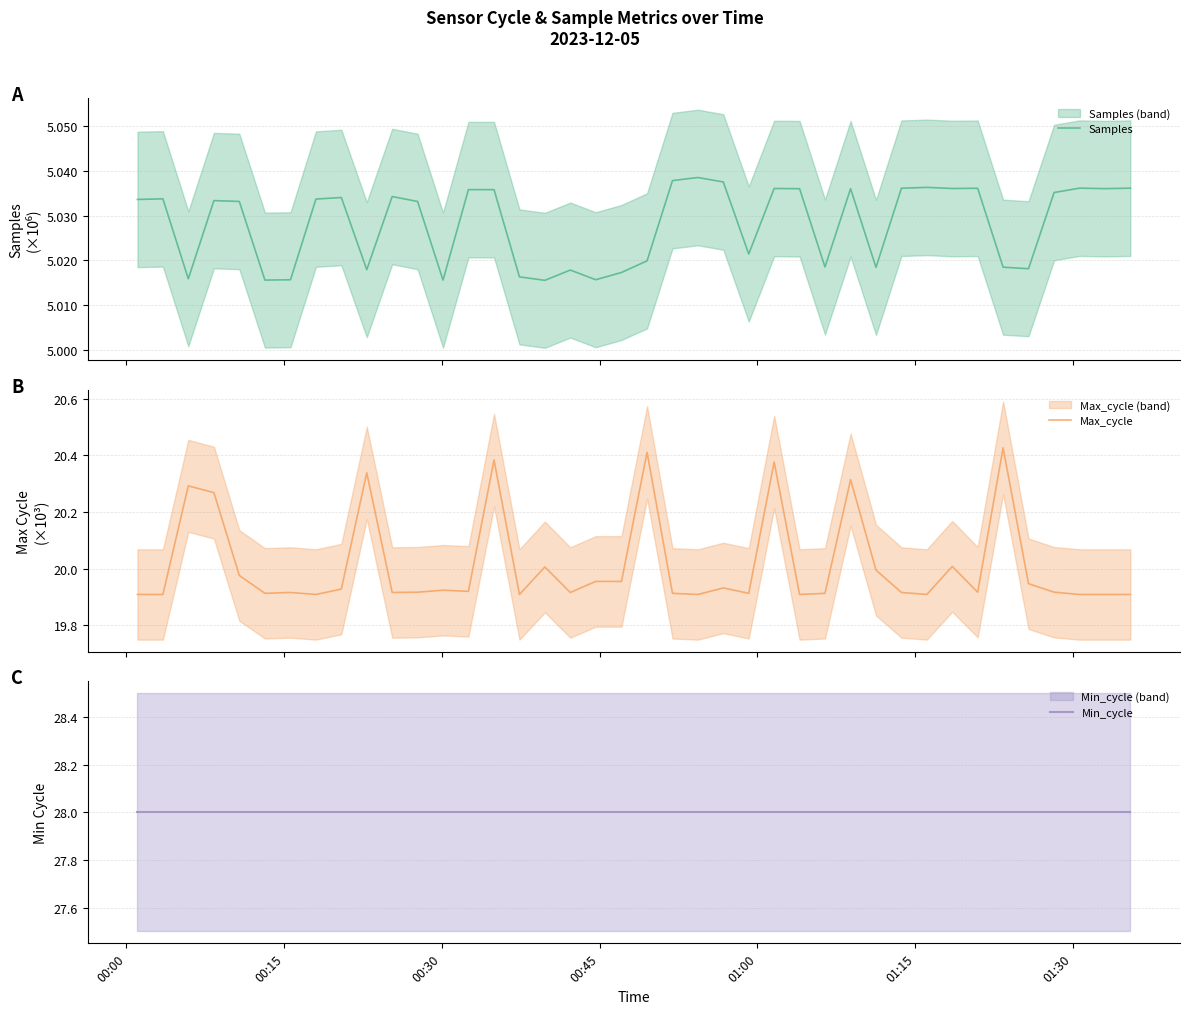

True or false: Max_cycle and Min_cycle intersect in this chart.

False